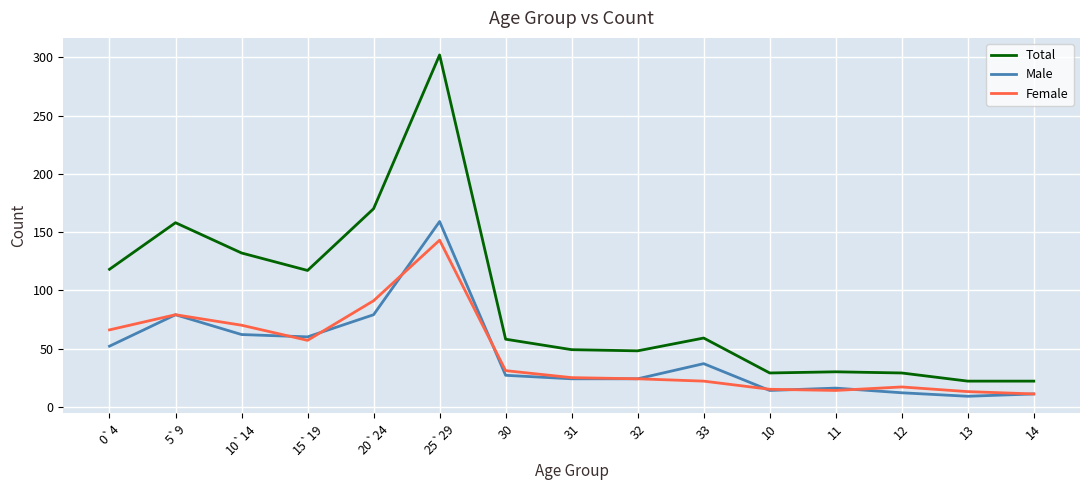

Where is the first local maximum for Male?

5`9